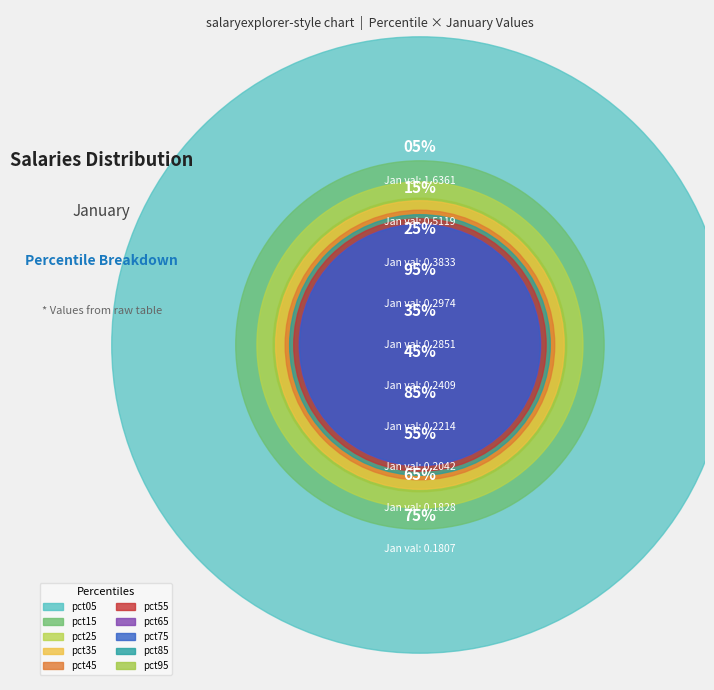

Does pct75 represent more than half of the total?

No